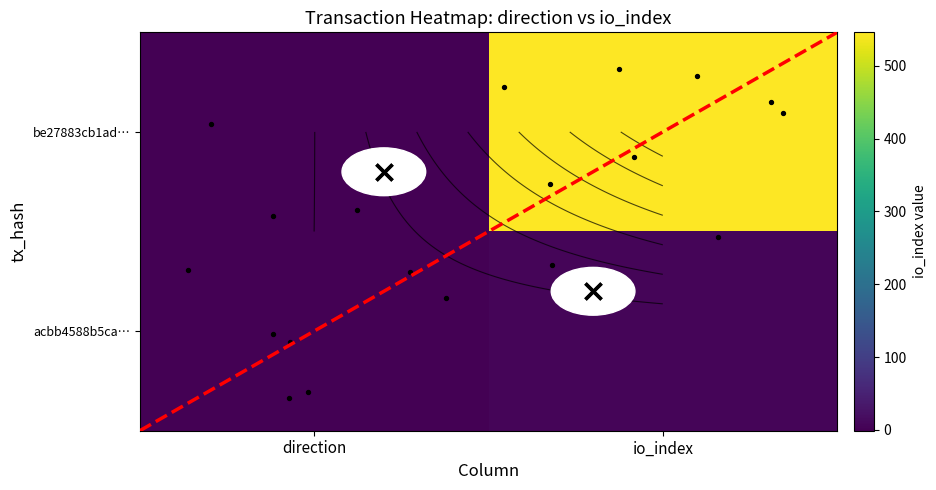

True or false: acbb4588b5cae349cd3106c0d19a65ad2cefacd has a value of 1 at -1.

False